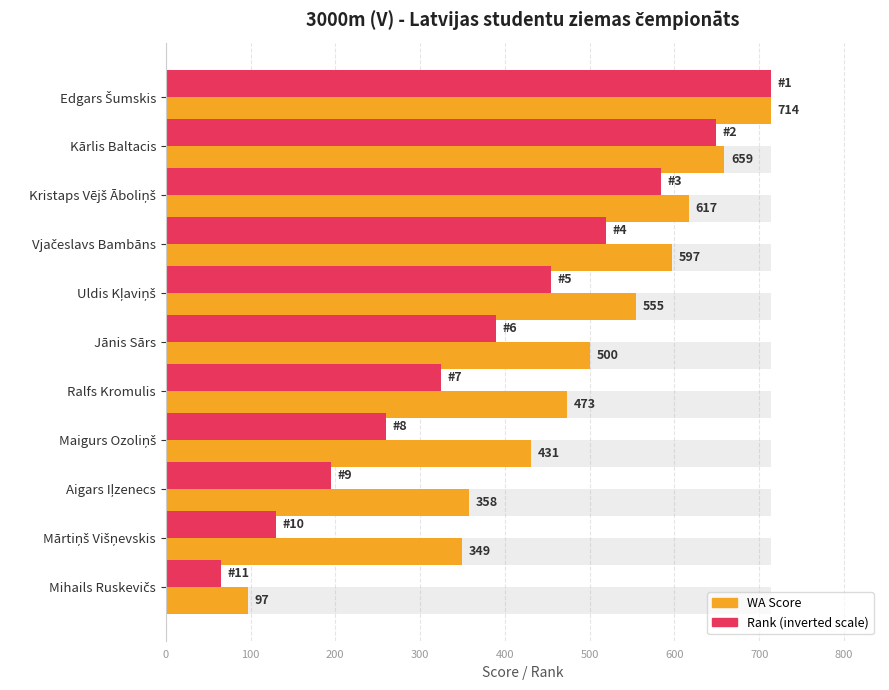

The Rank (inverted) series shows 649.1 at Kārlis Baltacis. True or false?

True